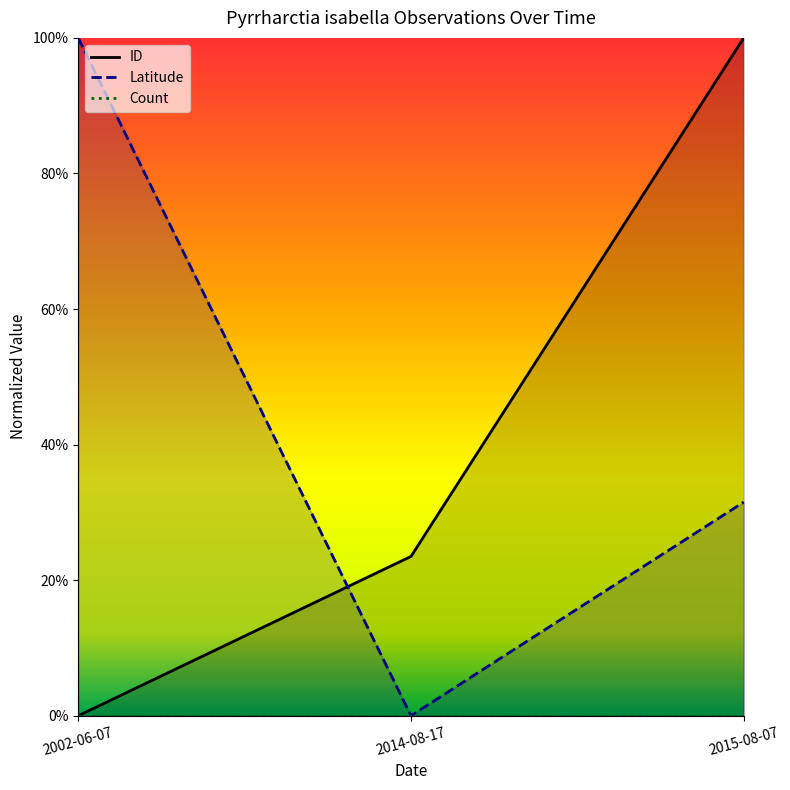

What is the value of the ID point at the 2nd from the left?

0.2